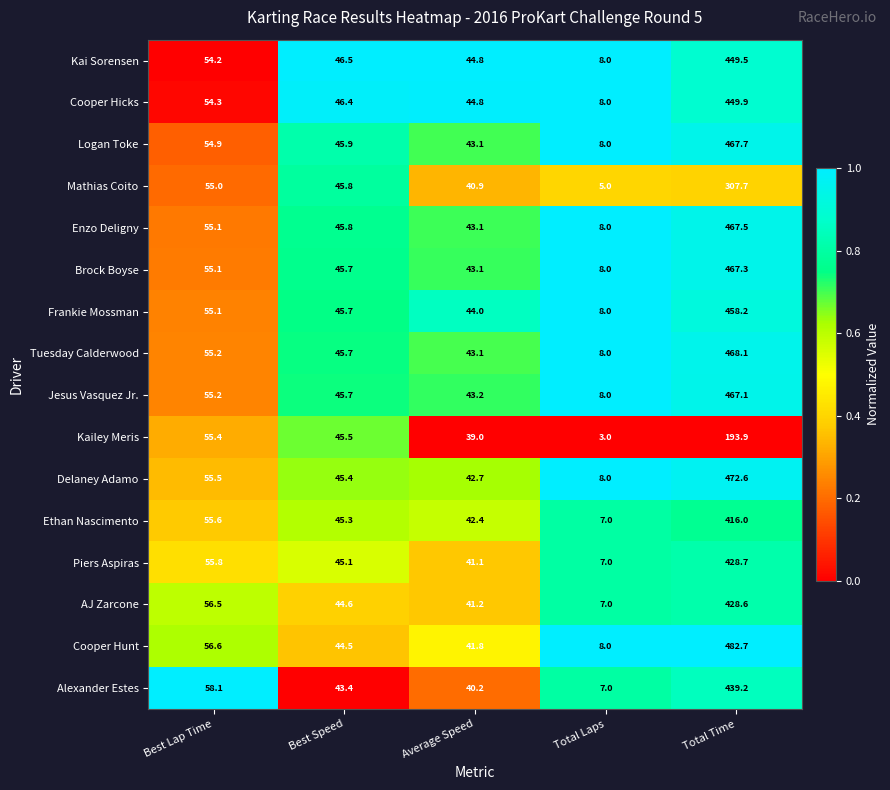

The Alexander Estes series shows 16.9 at Best Speed. True or false?

False